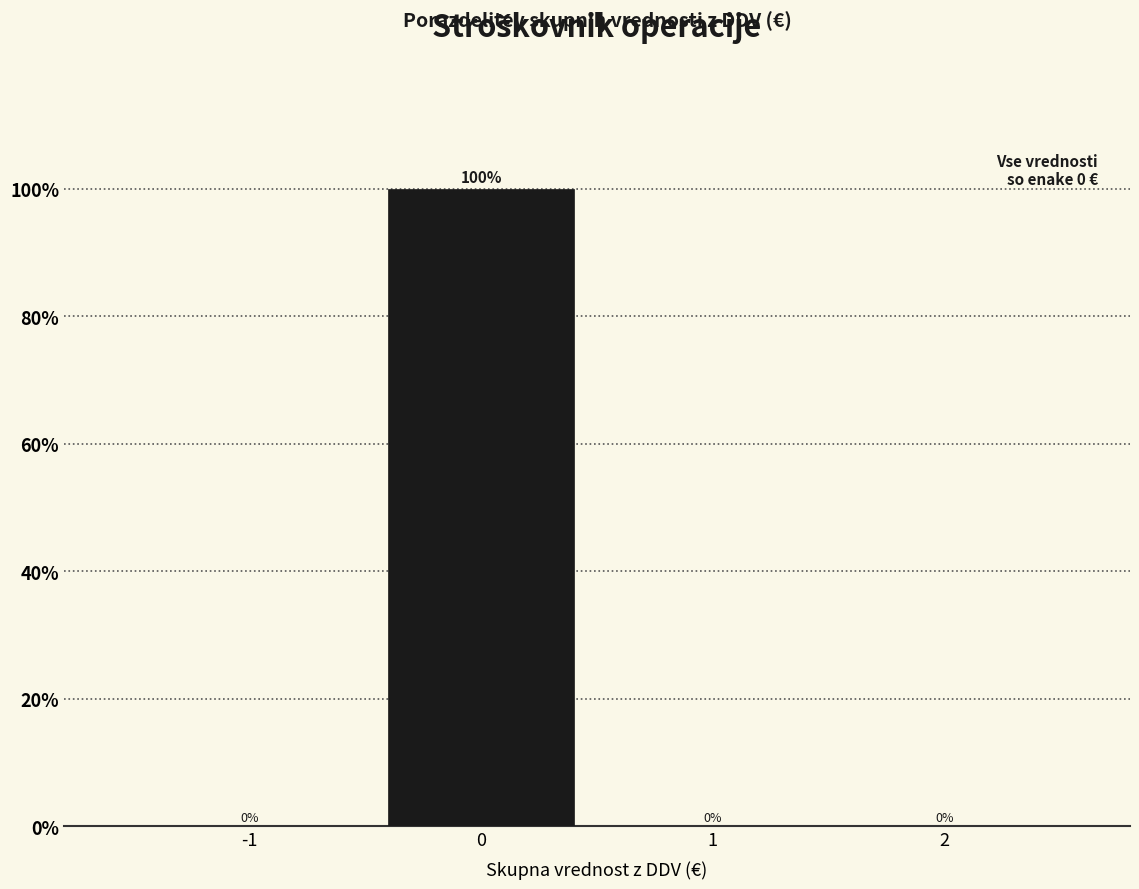

Reading left to right, extract all data points from this chart.

-1=0	0=100	1=0	2=0